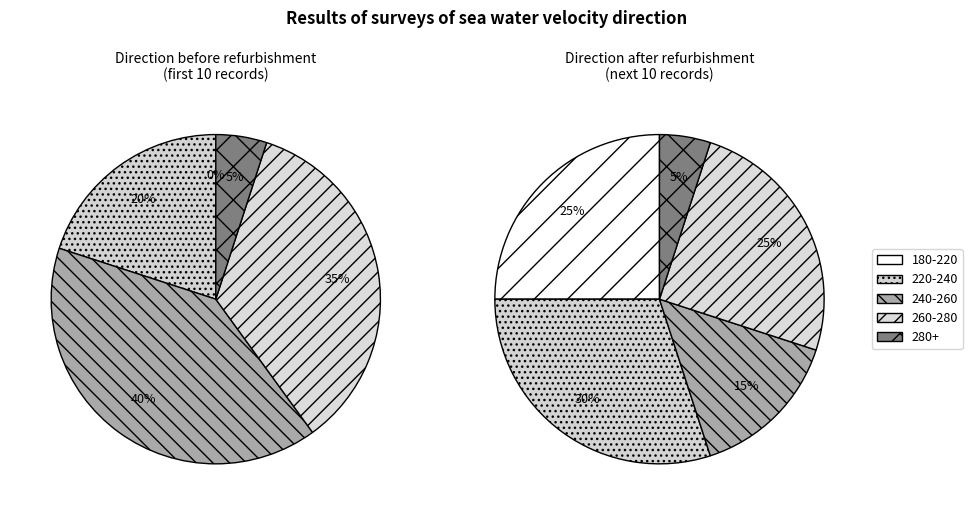

The 10 slice represents 1% of the pie. True or false?

False